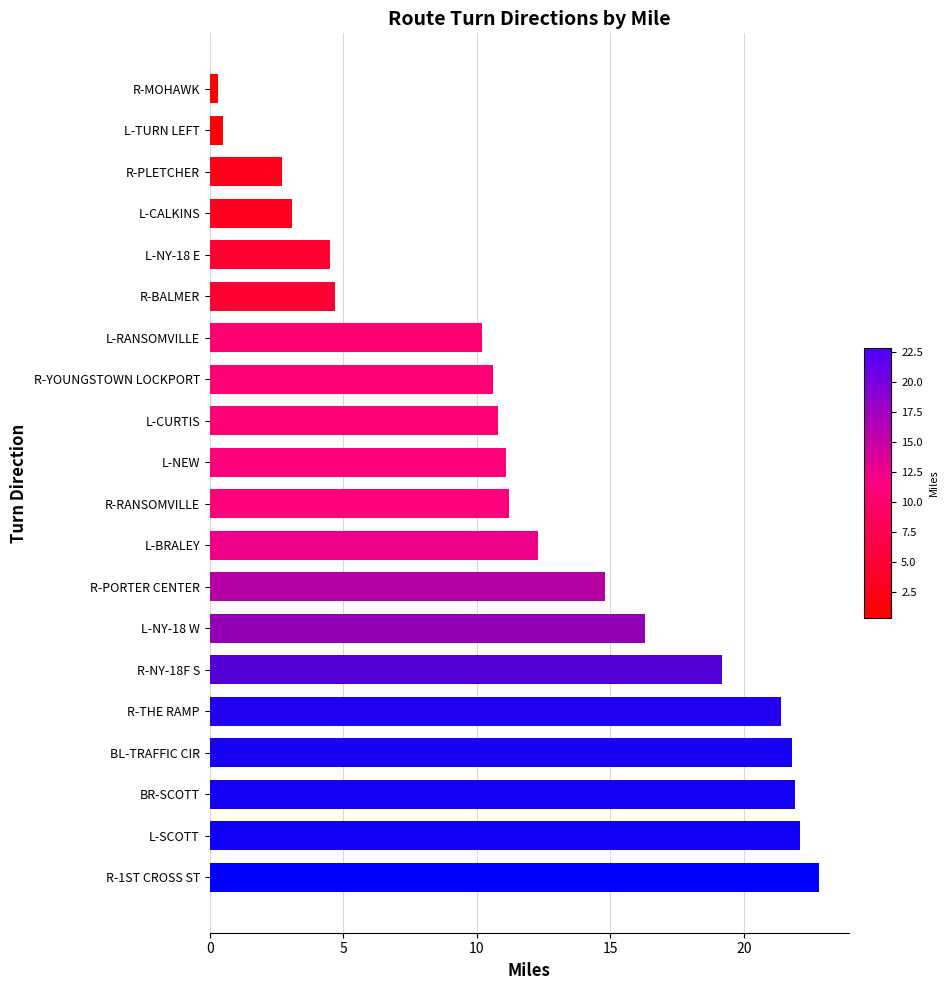

Reading bottom to top, extract all data points from this chart.

R-1ST CROSS ST=22.8	L-SCOTT=22.1	BR-SCOTT=21.9	BL-TRAFFIC CIR=21.8	R-THE RAMP=21.4	R-NY-18F S=19.2	L-NY-18 W=16.3	R-PORTER CENTER=14.8	L-BRALEY=12.3	R-RANSOMVILLE=11.2	L-NEW=11.1	L-CURTIS=10.8	R-YOUNGSTOWN LOCKPORT=10.6	L-RANSOMVILLE=10.2	R-BALMER=4.7	L-NY-18 E=4.5	L-CALKINS=3.1	R-PLETCHER=2.7	L-TURN LEFT=0.5	R-MOHAWK=0.3